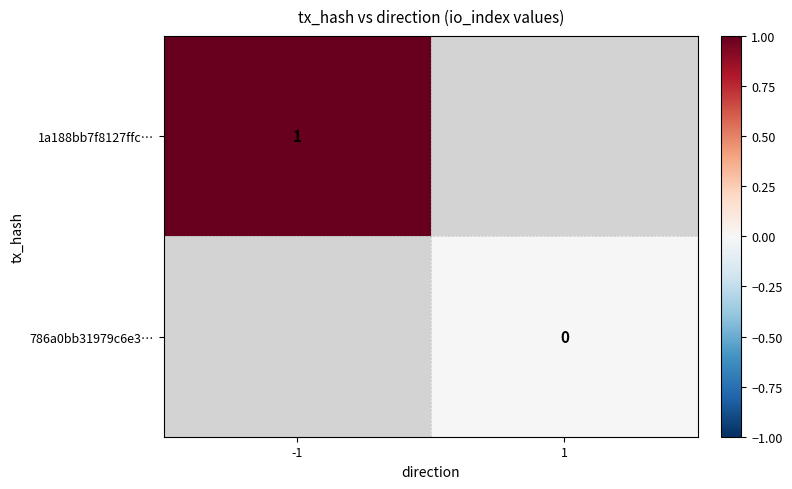

Is the value of 1a188bb7f8127ffc… at -1 greater than the value of 786a0bb31979c6e3… at 1?

Yes